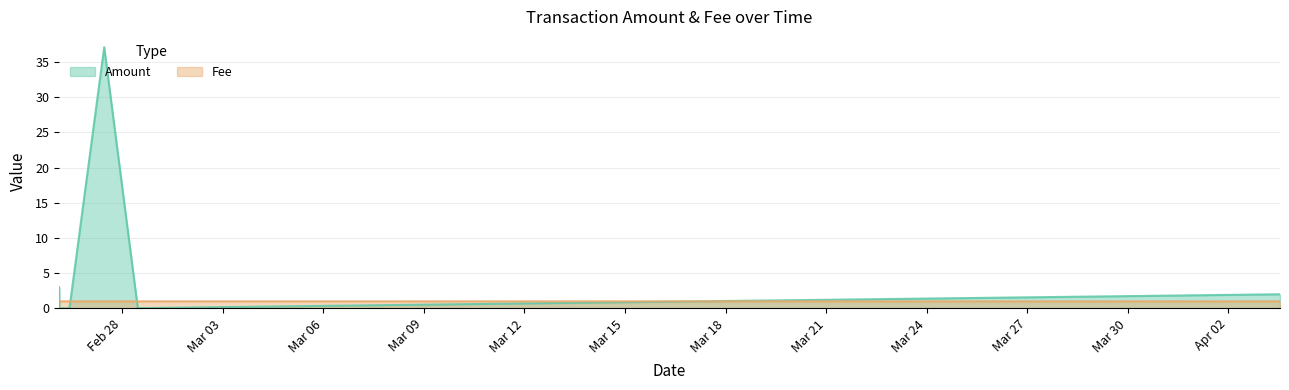

At which label is Amount closest to 18?

2017-02-26 02:55:37